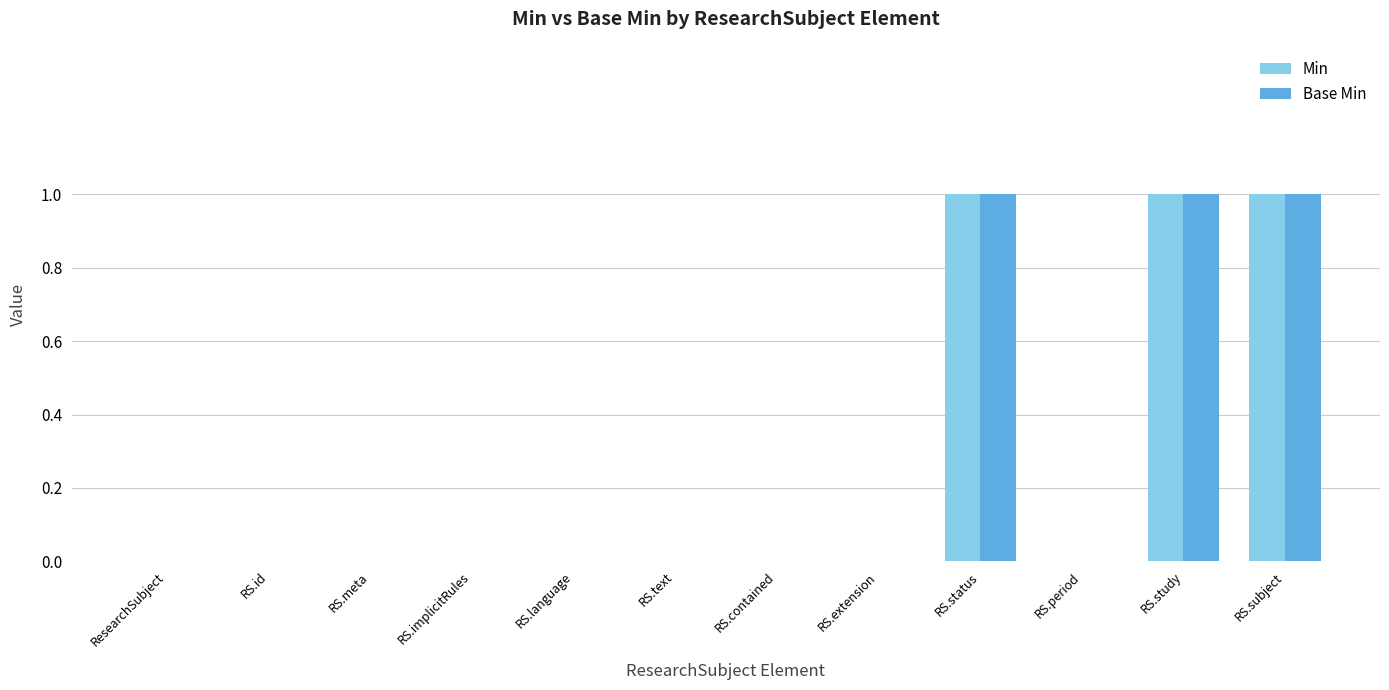

What are all the series names shown in the legend?

Min, Base Min